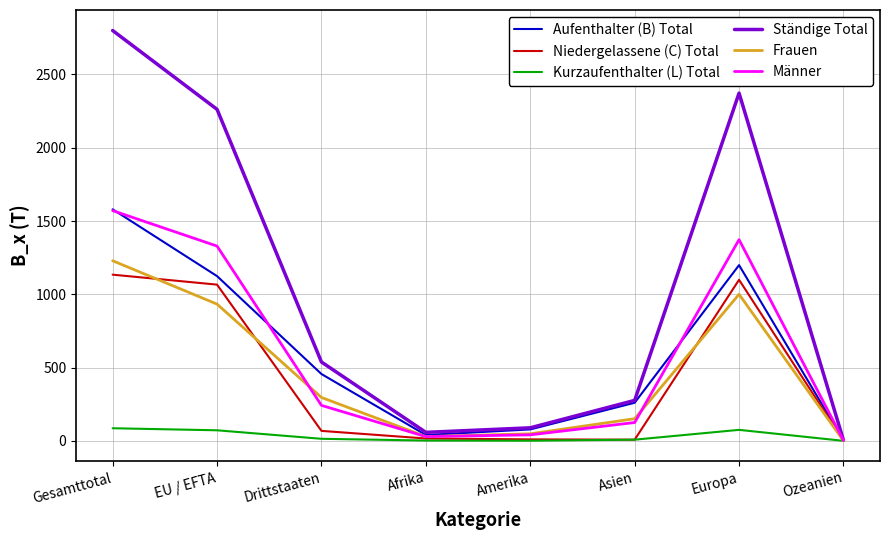

Is it true that Frauen equals 1229 at Gesamttotal?

True